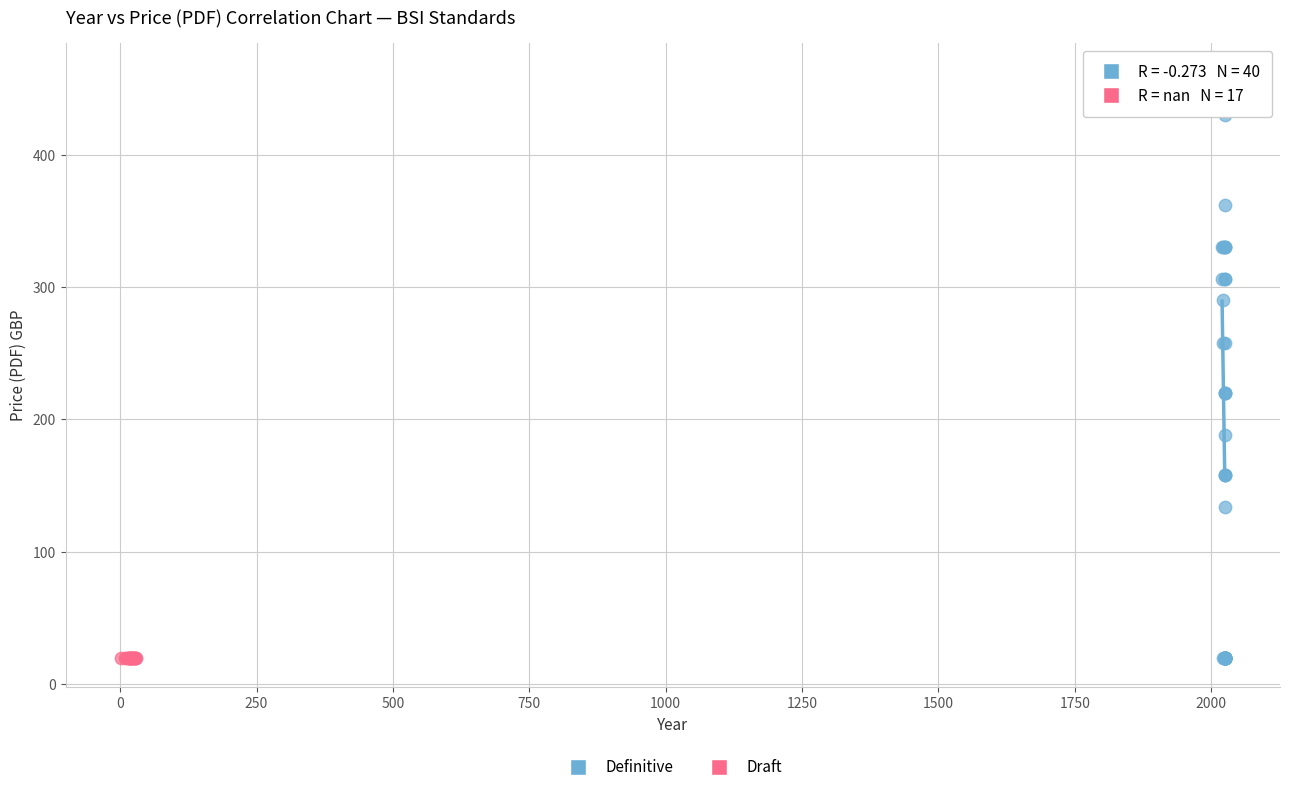

Which series reaches the maximum Y coordinate?

Definitive